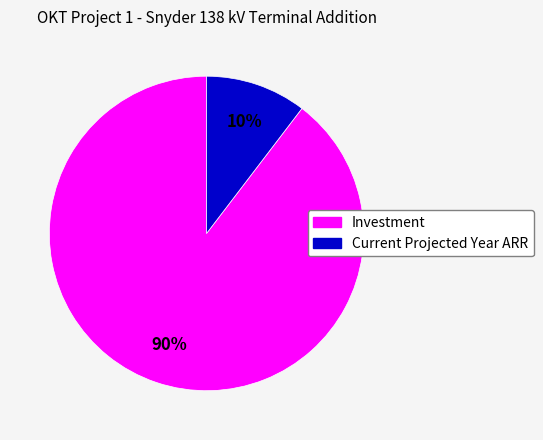

How many slices are in this pie chart?

2